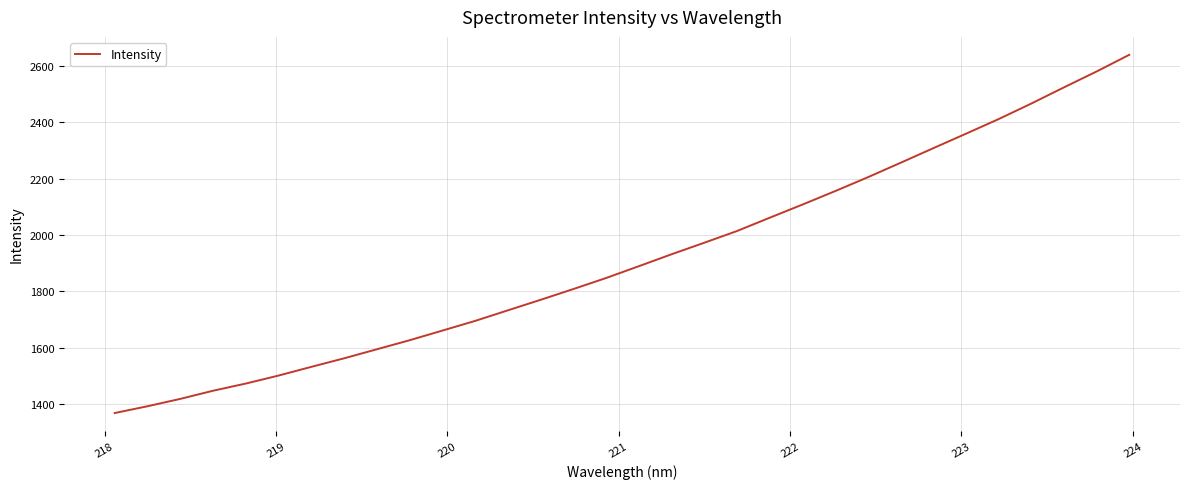

What is the minimum value shown in the chart?

1369.5